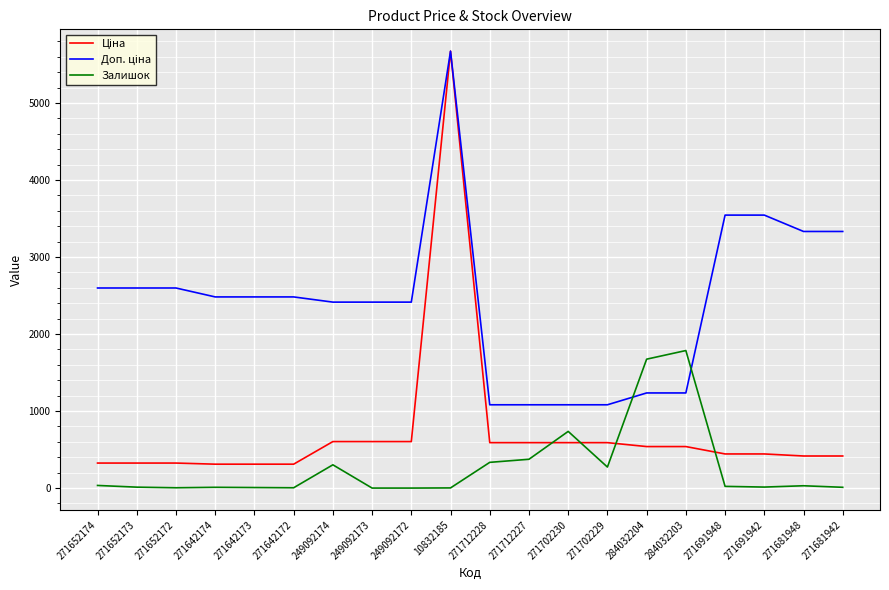

What is the spread (max minus min) of values at 284032204?

1135.0